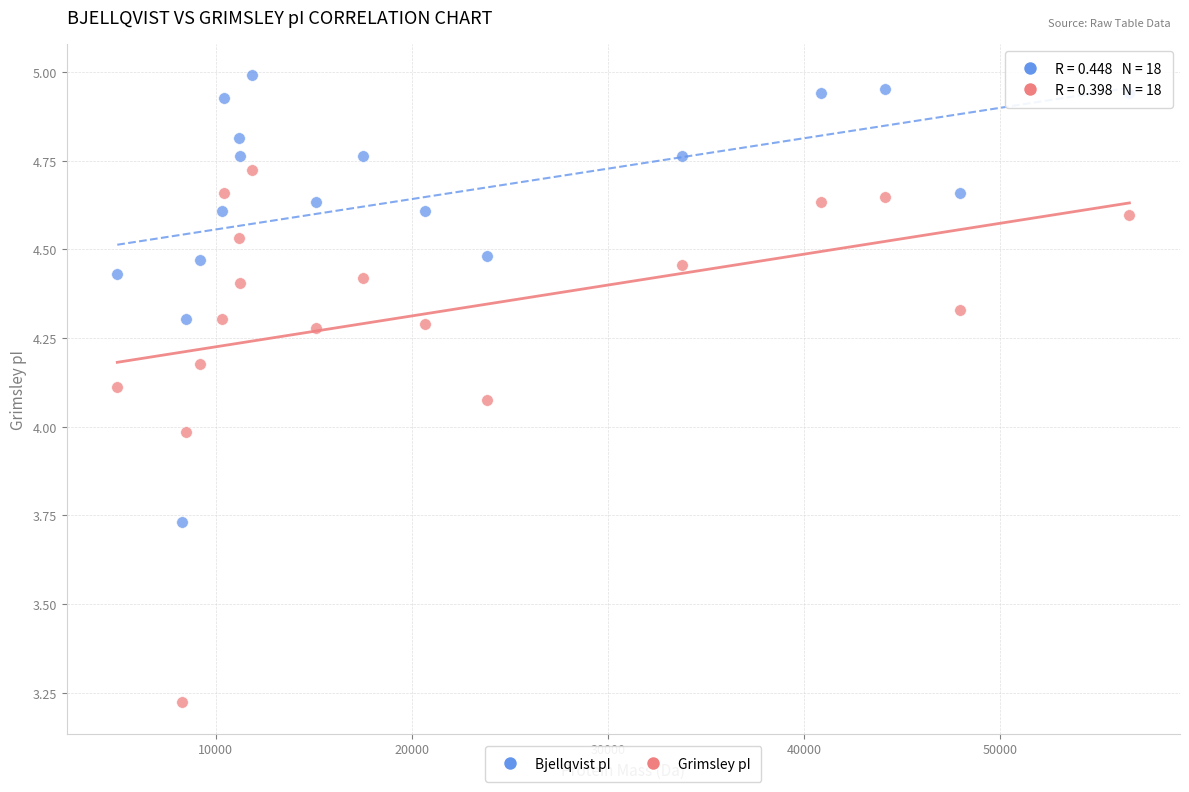

Which series has the widest spread of Y values?

Grimsley pI